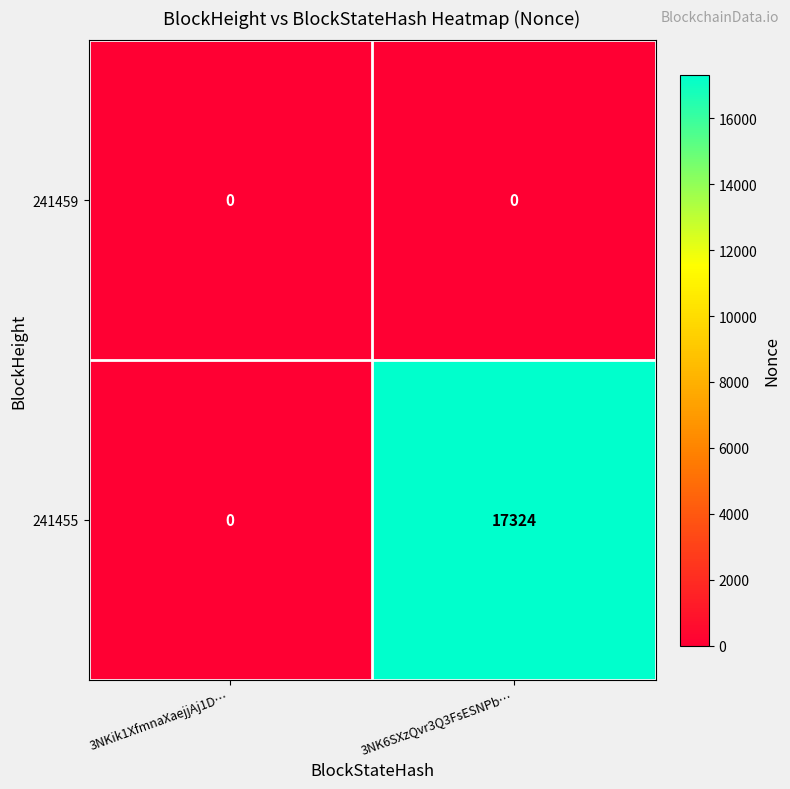

List the series in order of their peak value, lowest first.

241459, 241455